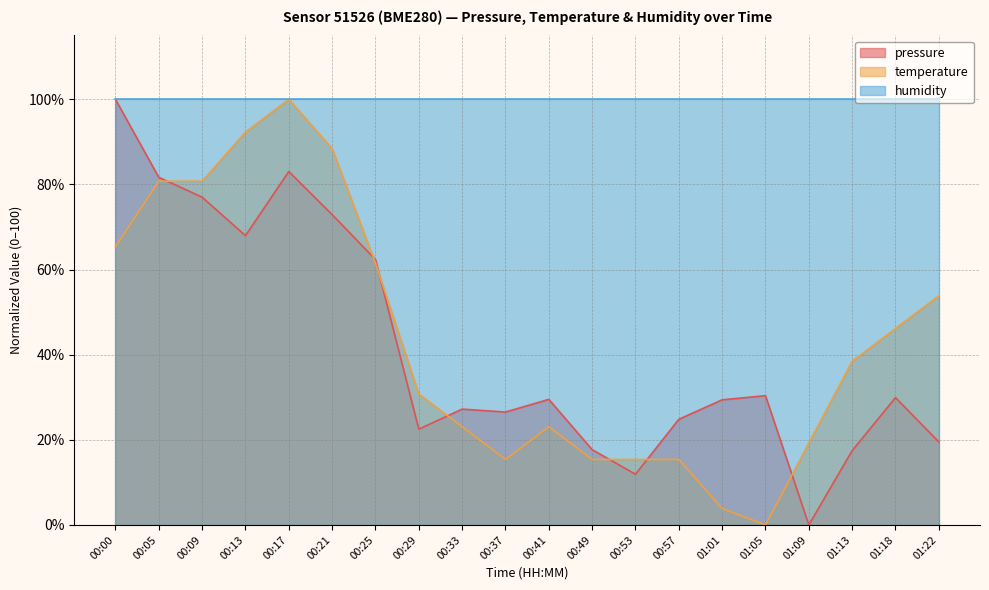

What is the difference between the highest and lowest values at 00:57?

84.6